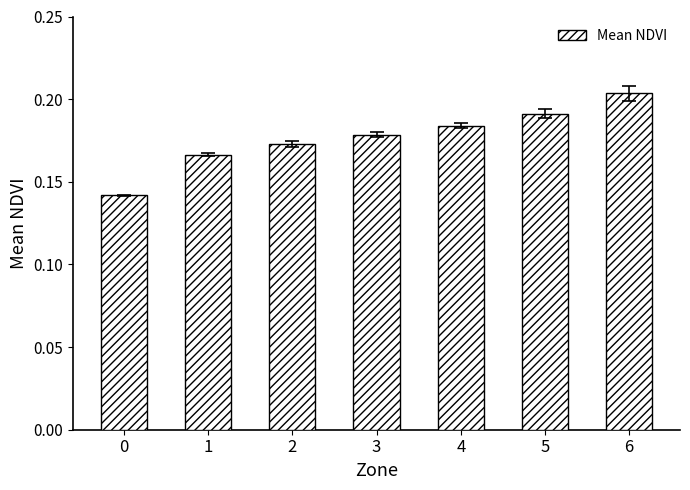

How many values are between 0 and 1?

7